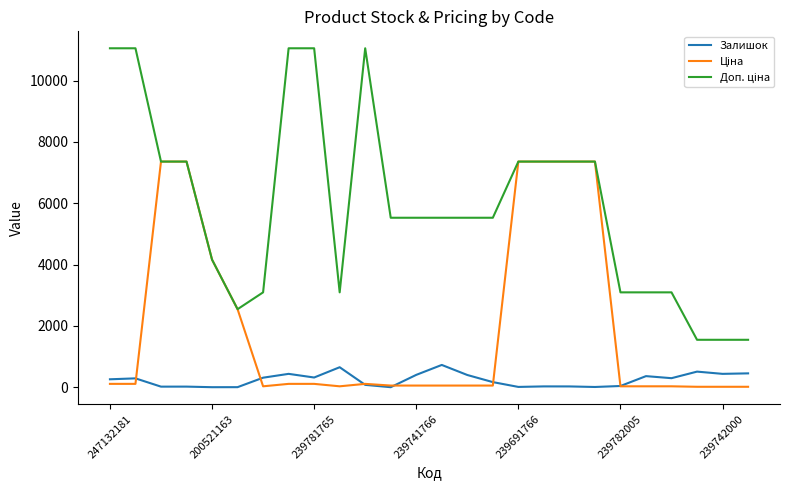

What is the greatest value displayed?

11055.0